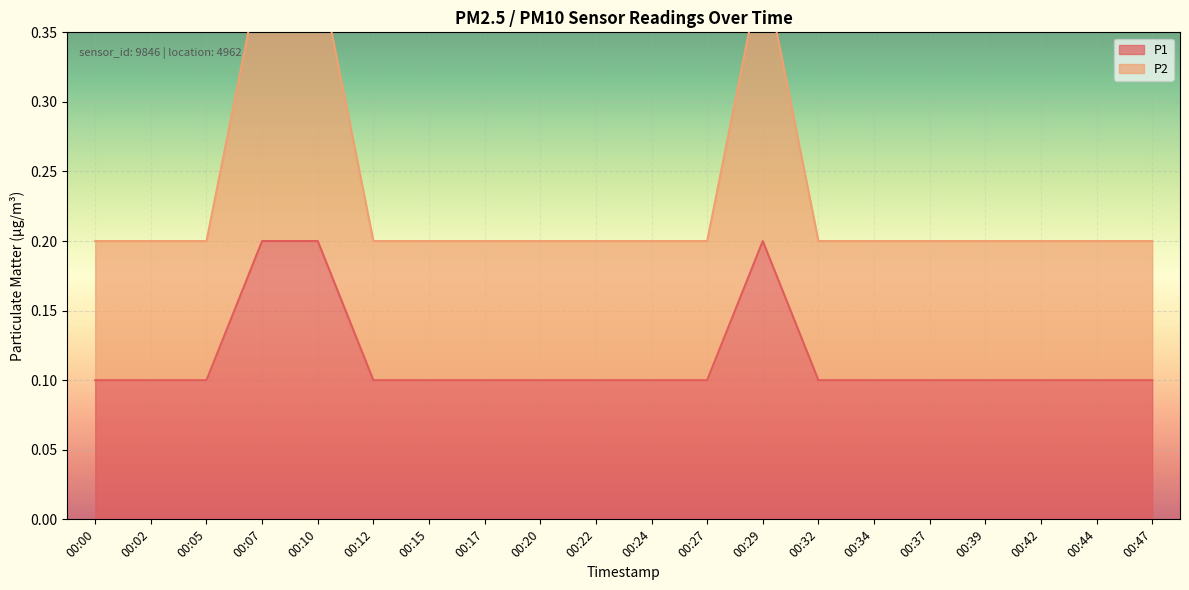

Reading left to right, what are all the values shown in this chart?

P1: 0.1	0.1	0.1	0.2	0.2	0.1	0.1	0.1	0.1	0.1	0.1	0.1	0.2	0.1	0.1	0.1	0.1	0.1	0.1	0.1
P2: 0.2	0.2	0.2	0.4	0.4	0.2	0.2	0.2	0.2	0.2	0.2	0.2	0.4	0.2	0.2	0.2	0.2	0.2	0.2	0.2